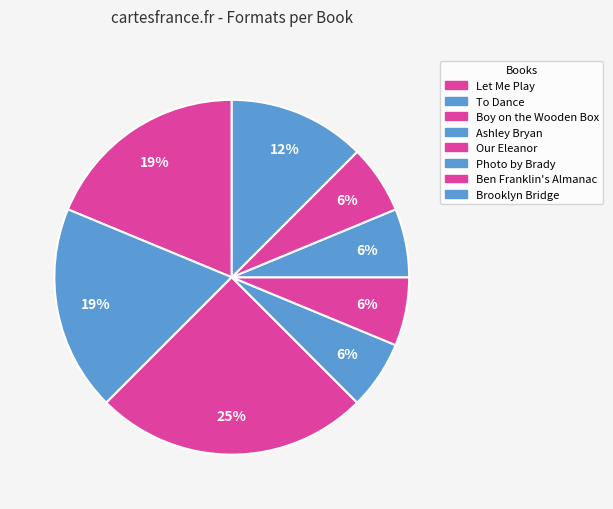

What portion of the pie excludes Brooklyn Bridge?

87.5%